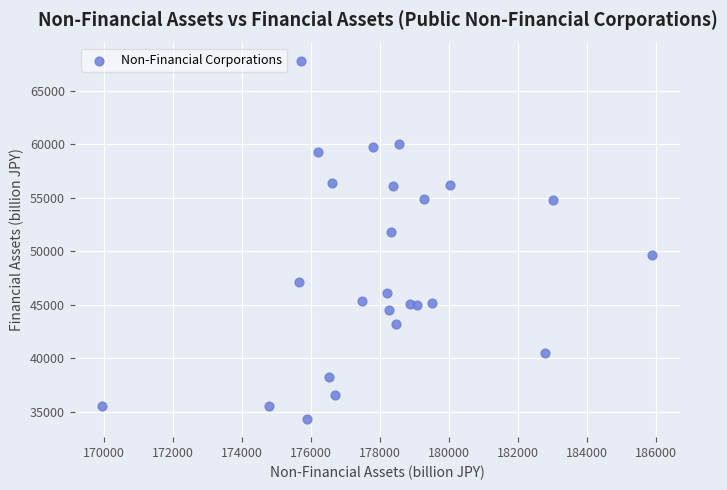

What is the range of Y values (max minus min)?

33510.3